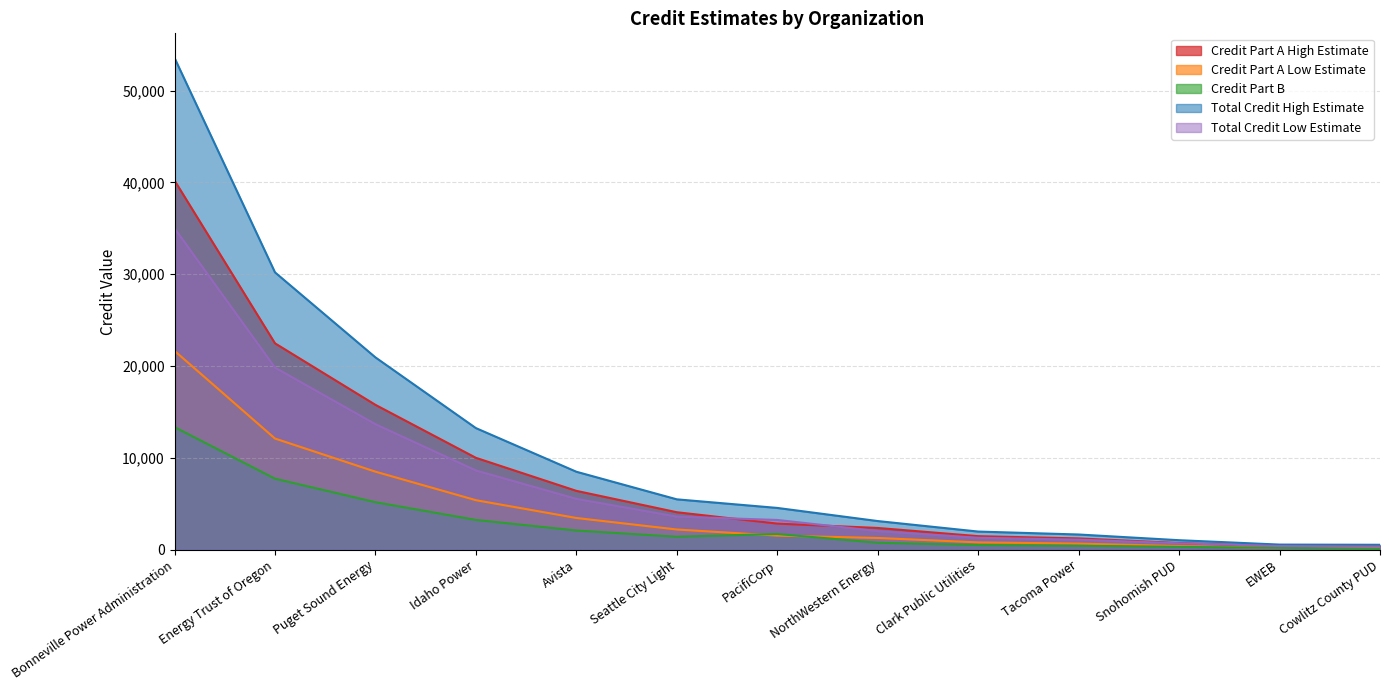

How many data points does each series have?

13